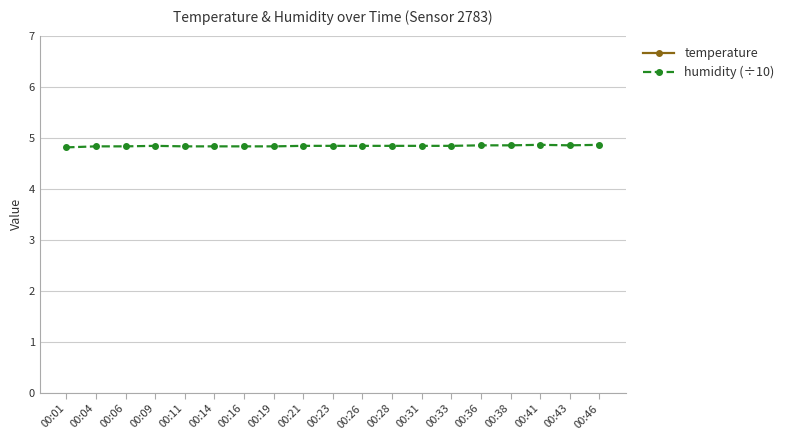

Which category has the lowest value in the temperature series?

00:43